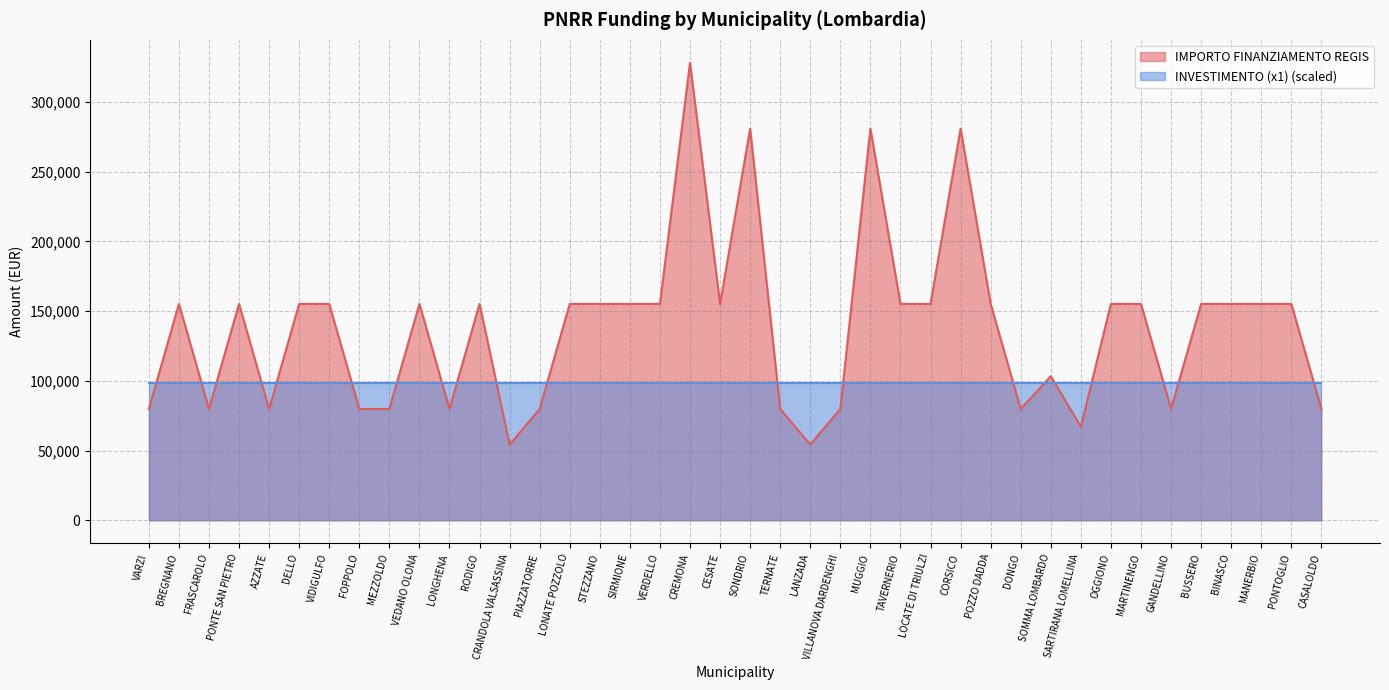

Count the number of values greater than 155234.

4